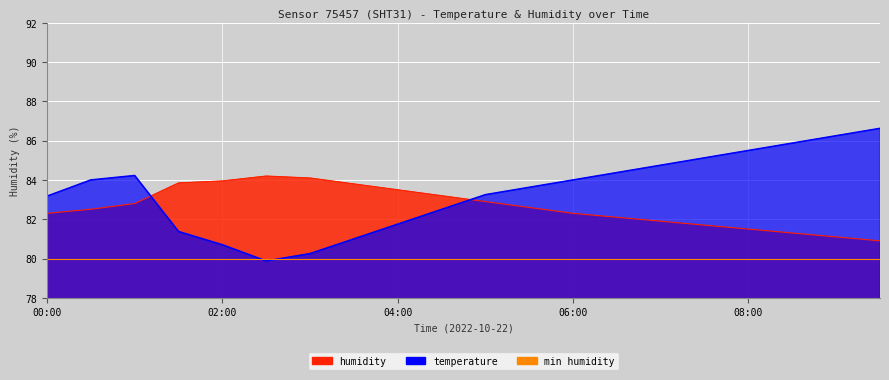

Reading right to left, what are all the values shown in this chart?

humidity: 09:30=80.9	09:00=81.1	08:30=81.3	08:00=81.5	07:30=81.7	07:00=81.9	06:30=82.1	06:00=82.3	05:30=82.6	05:00=82.9	04:30=83.2	04:00=83.5	03:30=83.8	03:00=84.1	02:30=84.2	02:00=84.0	01:30=83.8	01:00=82.8	00:30=82.5	00:00=82.3
temperature: 09:30=86.6	09:00=86.2	08:30=85.9	08:00=85.5	07:30=85.1	07:00=84.8	06:30=84.4	06:00=84.0	05:30=83.6	05:00=83.2	04:30=82.5	04:00=81.8	03:30=81.0	03:00=80.2	02:30=79.9	02:00=80.7	01:30=81.4	01:00=84.2	00:30=84.0	00:00=83.2